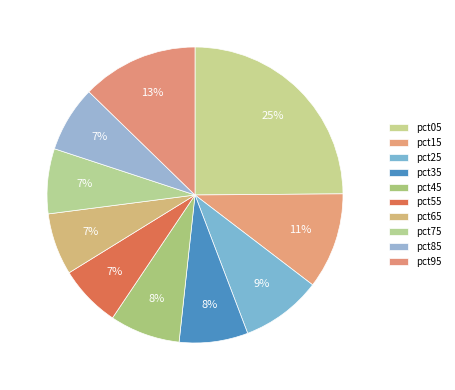

Is there any slice that represents more than half of the pie?

No